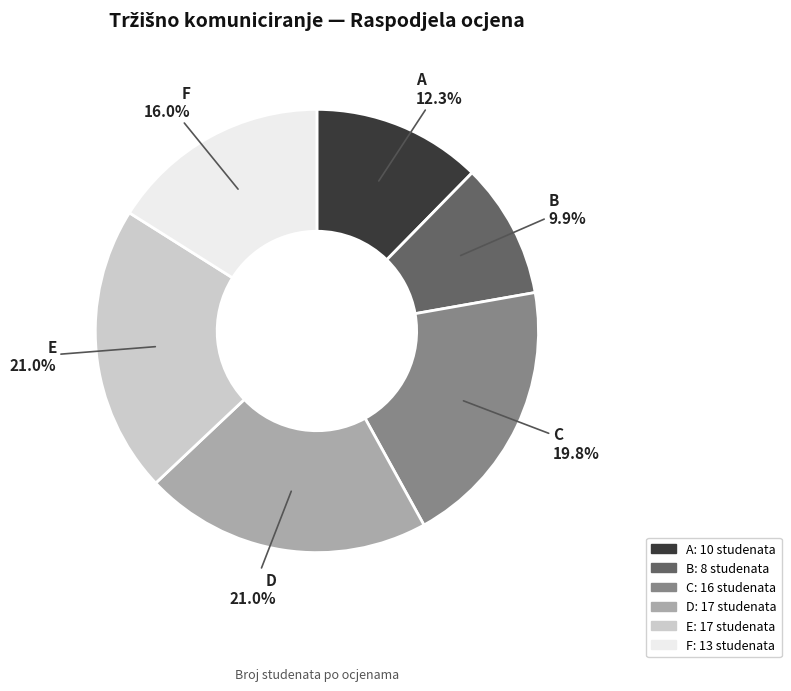

Combined, do D and A account for over 50%?

No